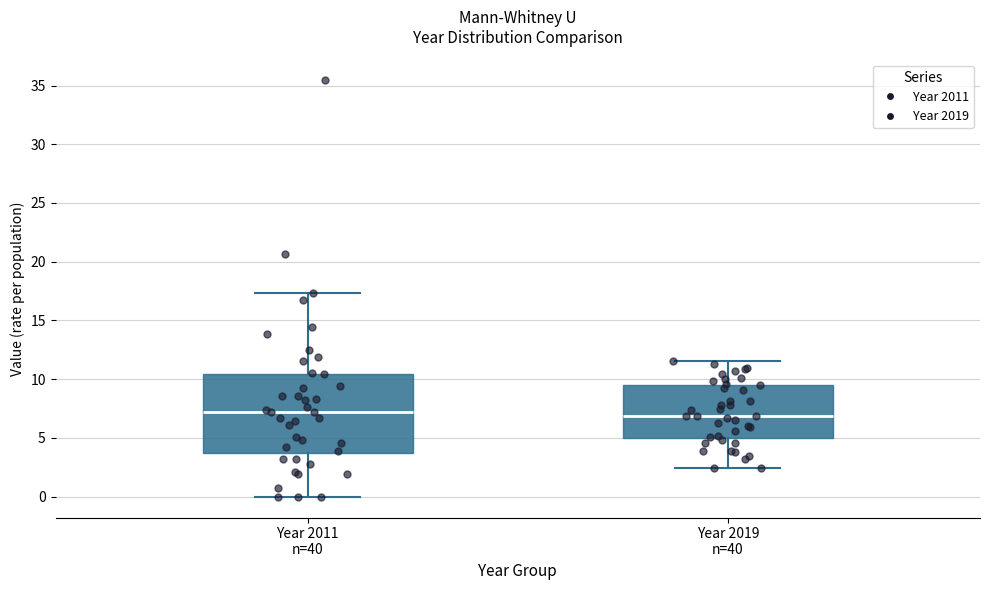

Which box is the tallest, from its lower edge to its upper edge?

Year 2011 n=40